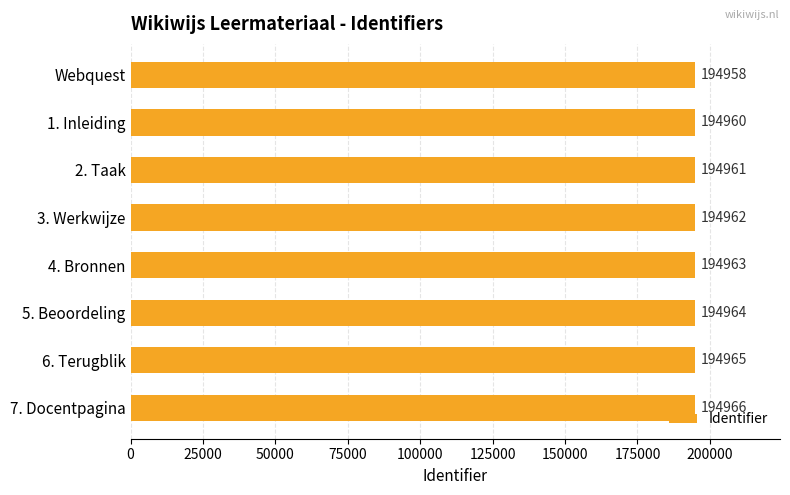

What is the average value?

194962